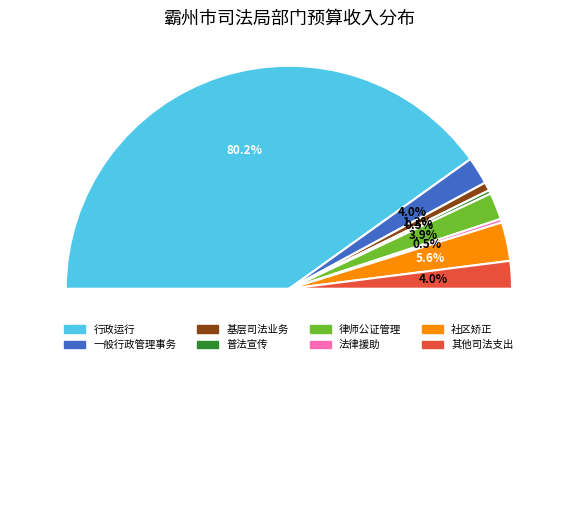

Count the number of slices in the pie.

8